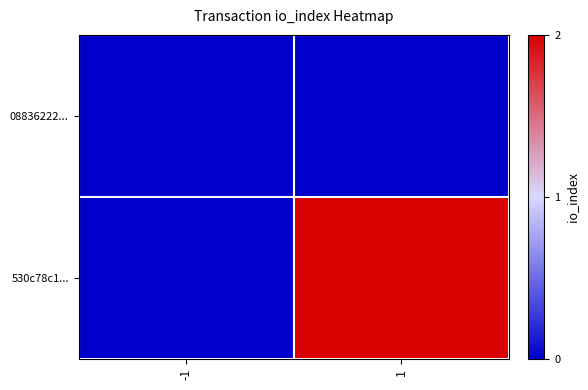

List the series in order of their peak value, lowest first.

08836222..., 530c78c1...